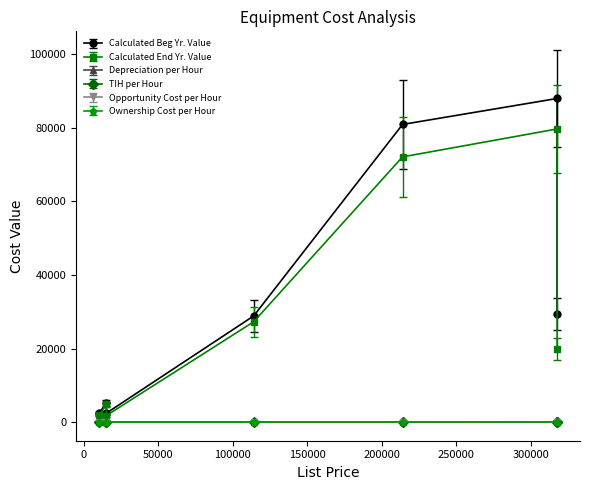

True or false: Ownership Cost per Hour has more than 2 points higher than both neighbors.

False